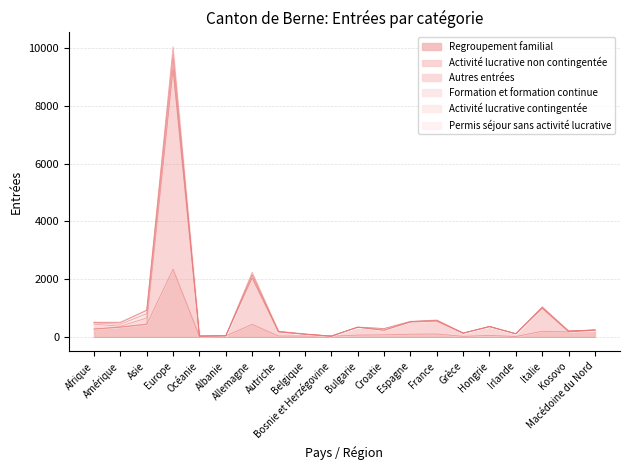

Which label corresponds to the smallest value in the chart?

Irlande